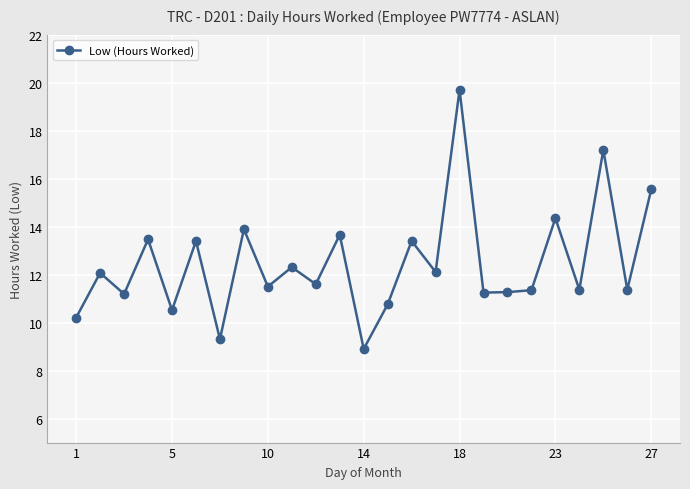

What is the difference between the maximum and minimum values?

10.8